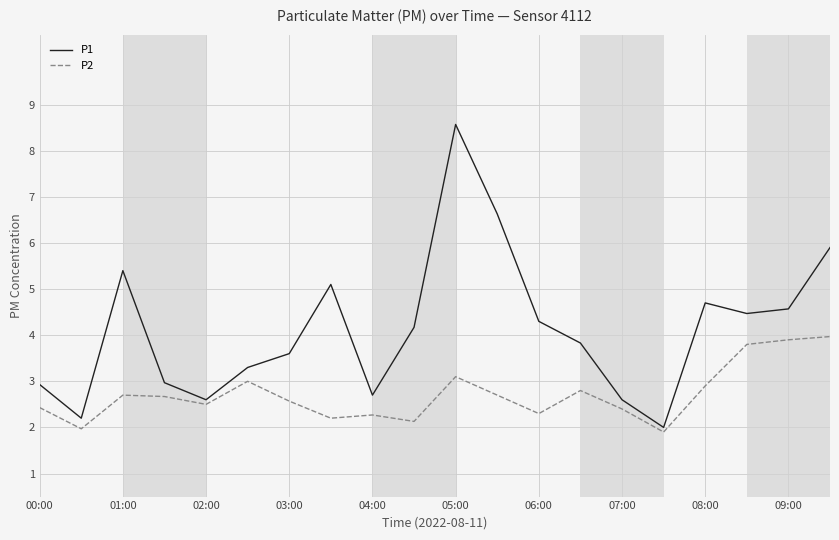

Rank the series by their average value, from highest to lowest.

P1, P2